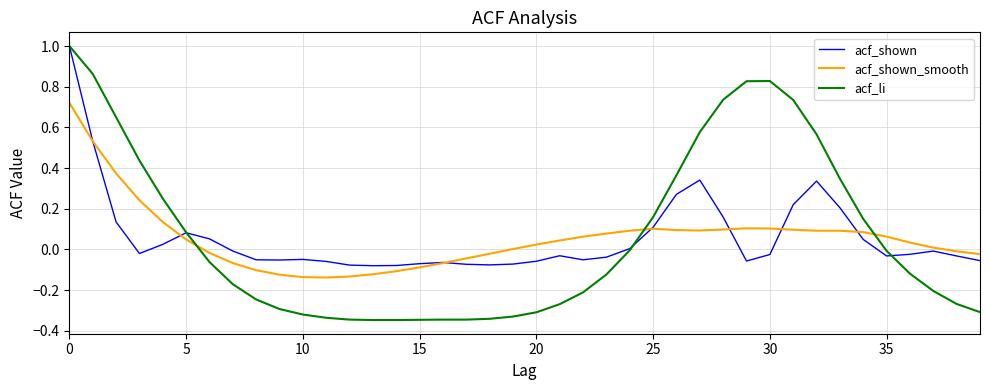

True or false: acf_li and acf_shown intersect in this chart.

True